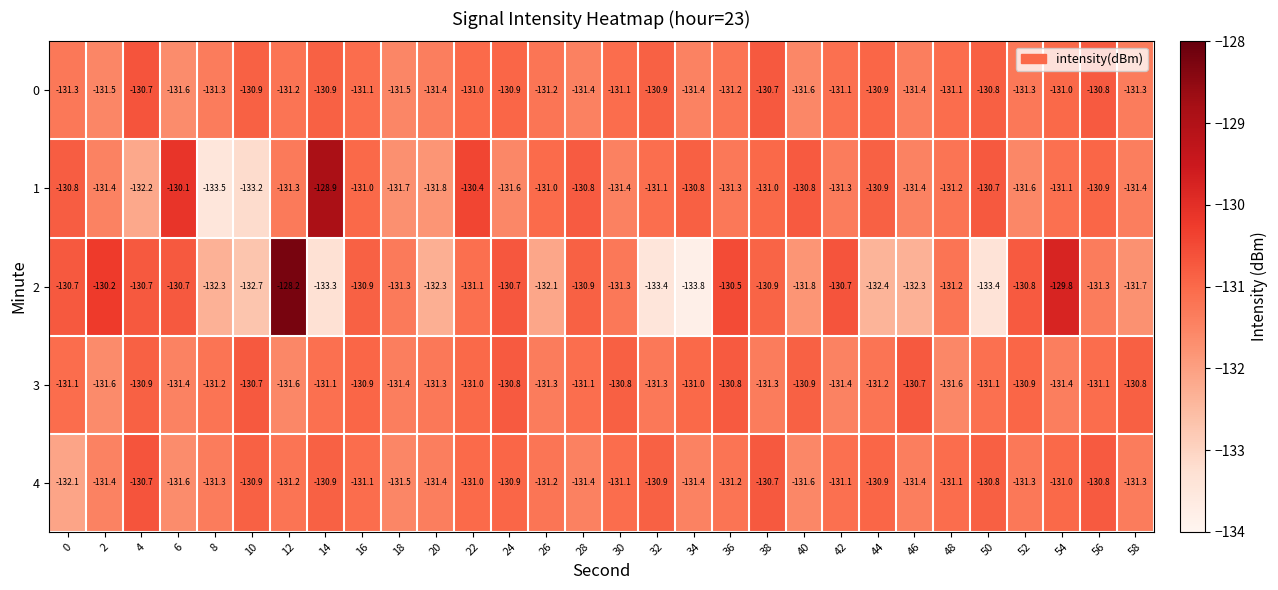

Is the value of 2 at 44 greater than the value of 1 at 16?

No